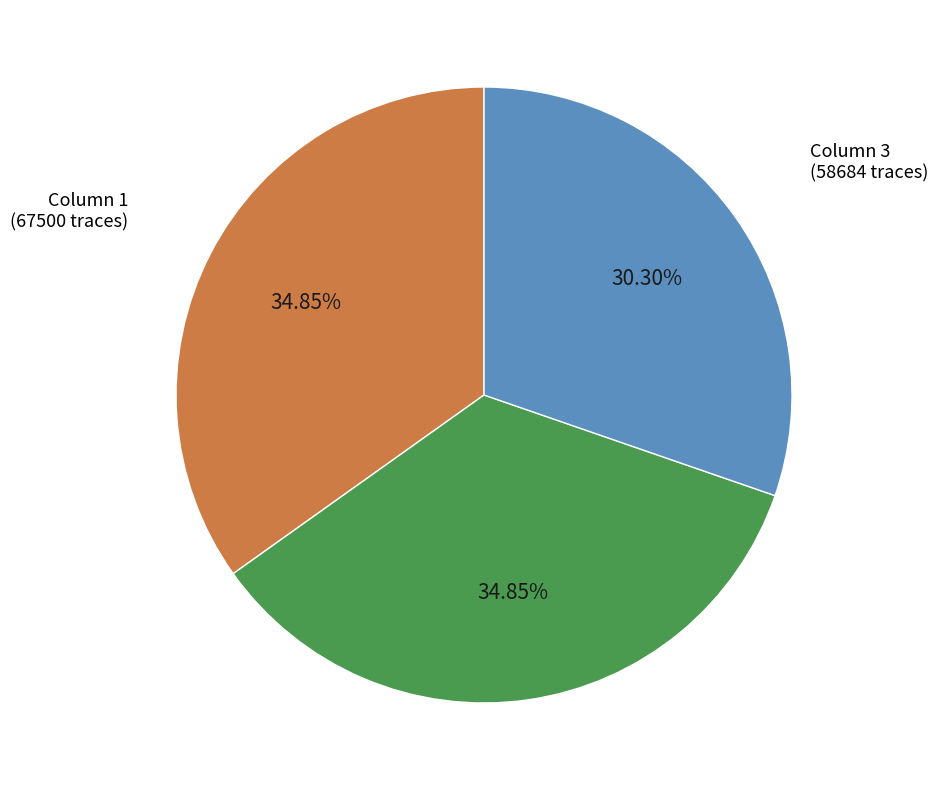

Do Column 1 and Column 2 together represent more than half of the pie?

Yes